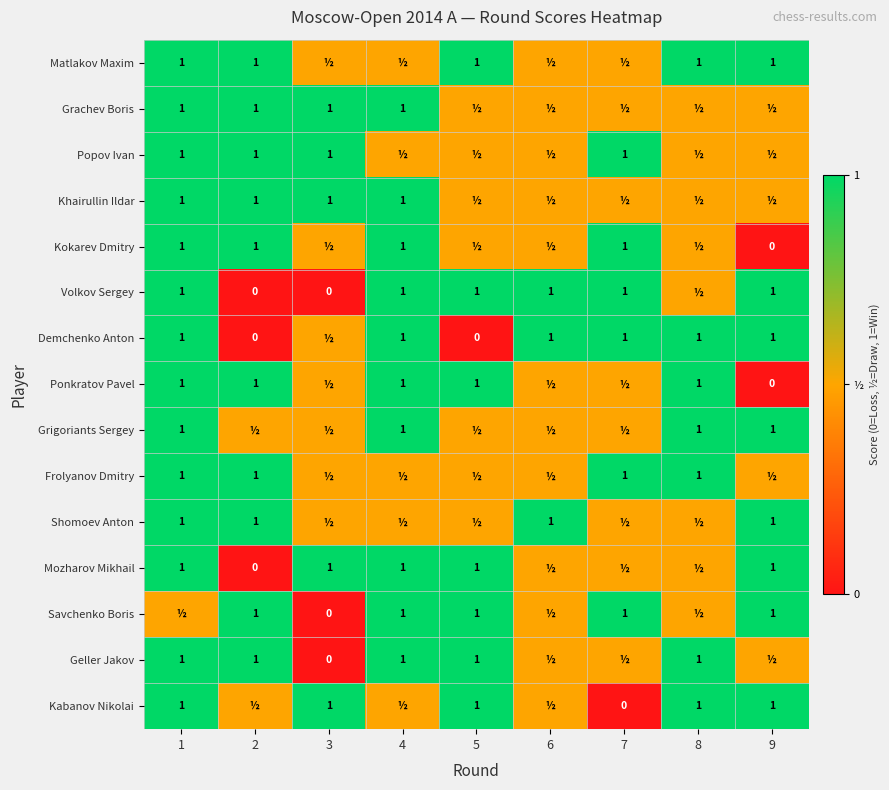

At which category is the sum across all series the highest?

1